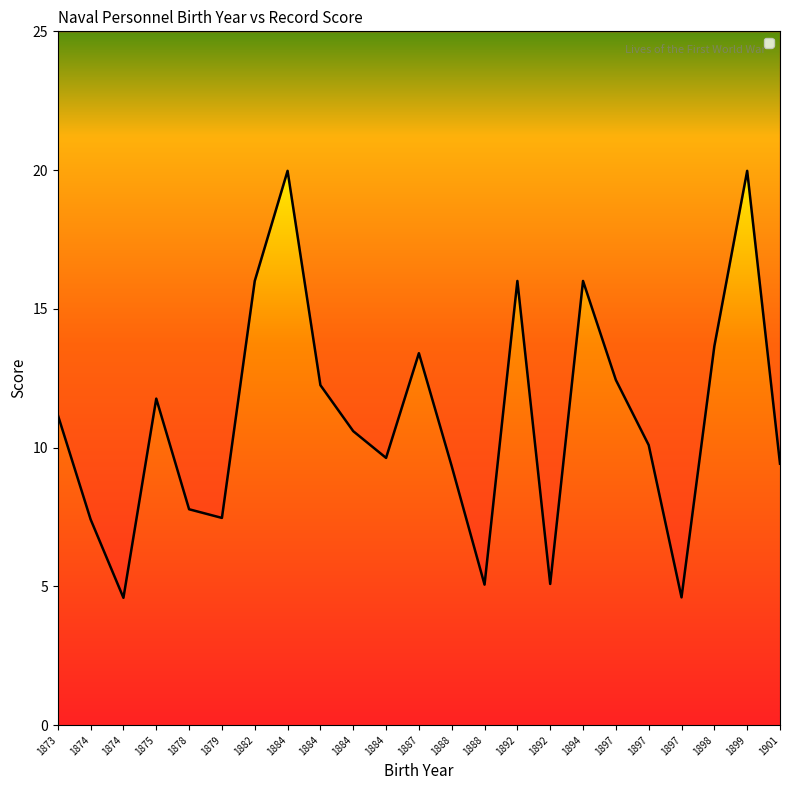

List the labels in order of value, largest first.

1899, 1884, 1894, 1892, 1882, 1898, 1887, 1897, 1884, 1875, 1873, 1884, 1897, 1884, 1901, 1888, 1878, 1879, 1874, 1892, 1888, 1897, 1874